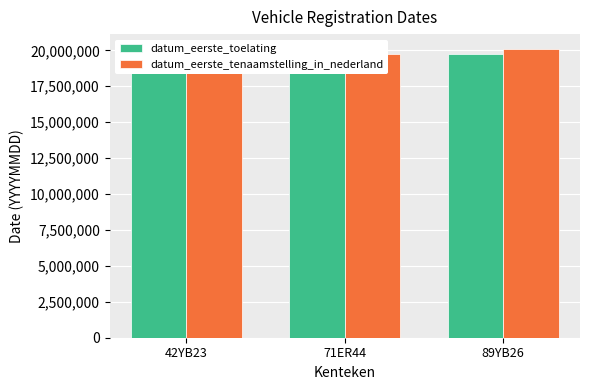

What is the difference between the second highest and minimum values in the datum_eerste_toelating series?

509